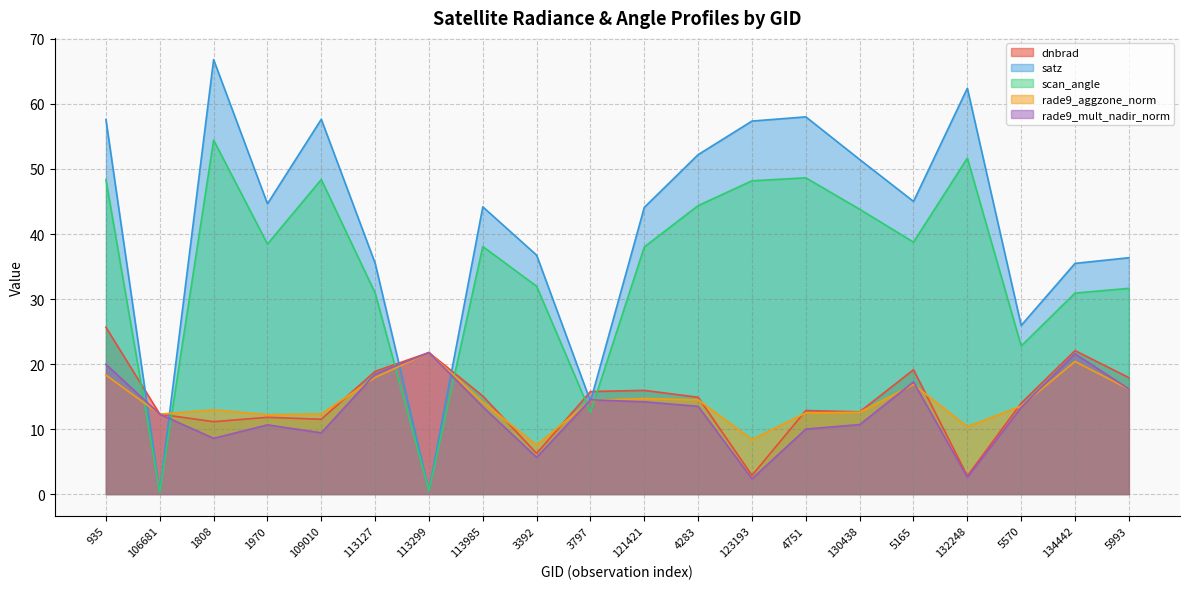

True or false: rade9_mult_nadir_norm and rade9_aggzone_norm cross at least once.

True